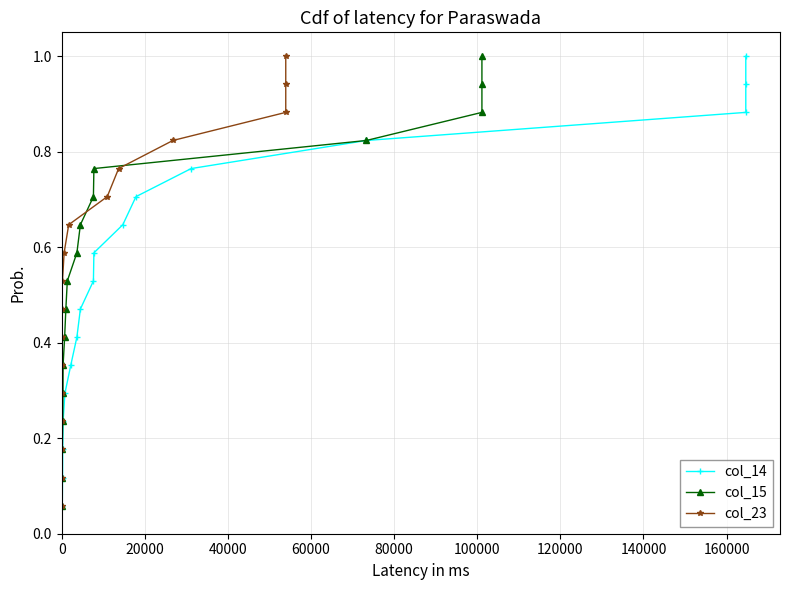

What is the value of the col_23 point at the 3rd from the left?

0.2